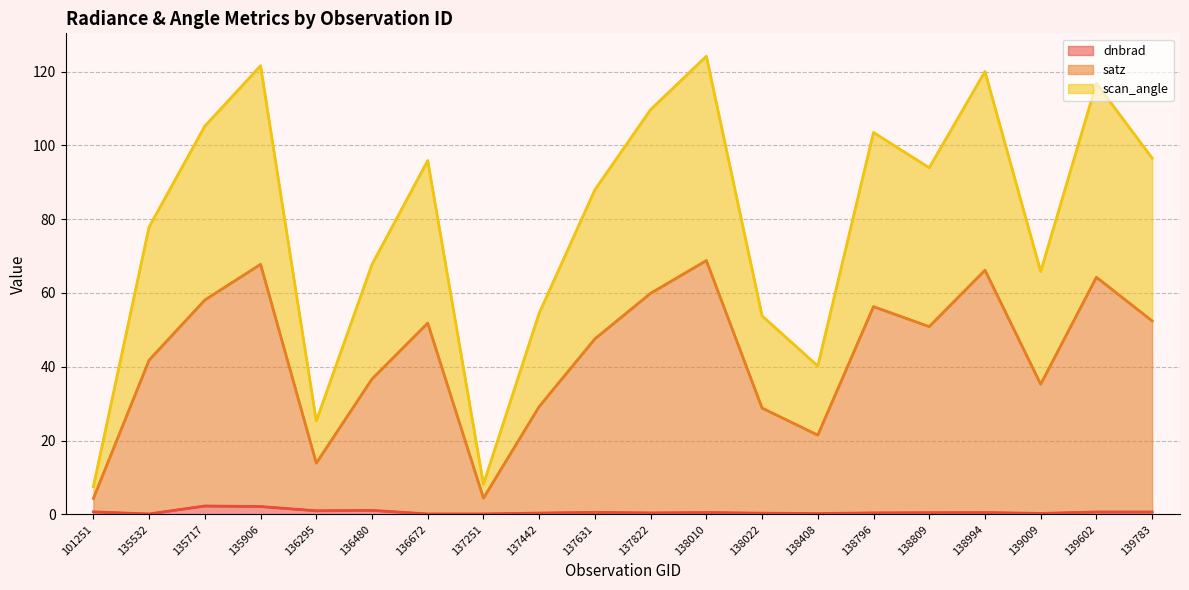

True or false: dnbrad and scan_angle cross at least once.

False